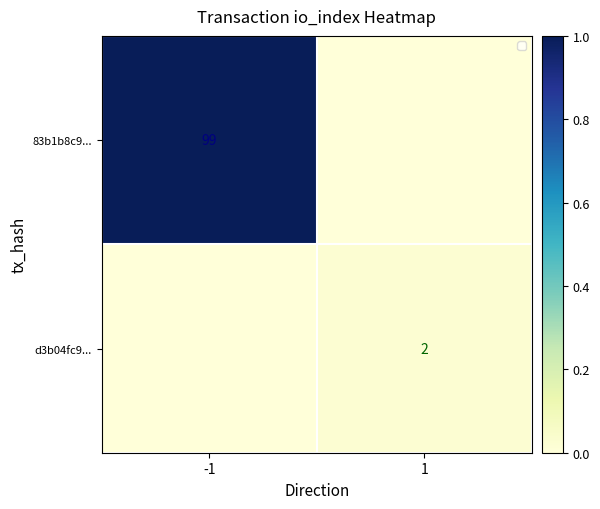

At how many categories does at least one series exceed 0?

2